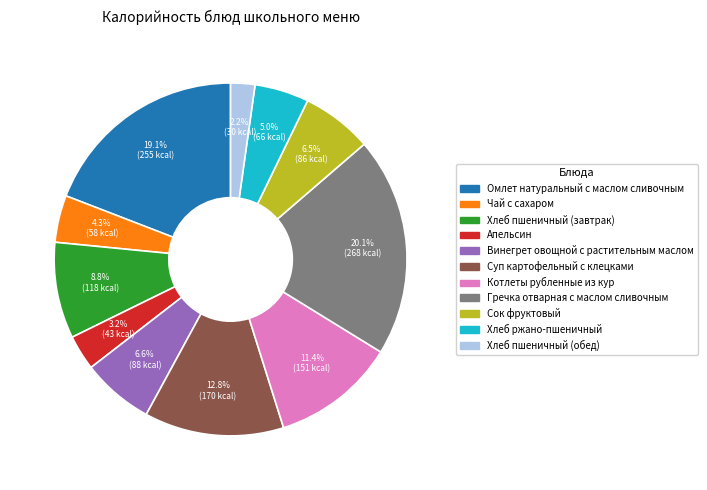

Combined, do Хлеб ржано-пшеничный and Гречка отварная с маслом сливочным account for over 50%?

No